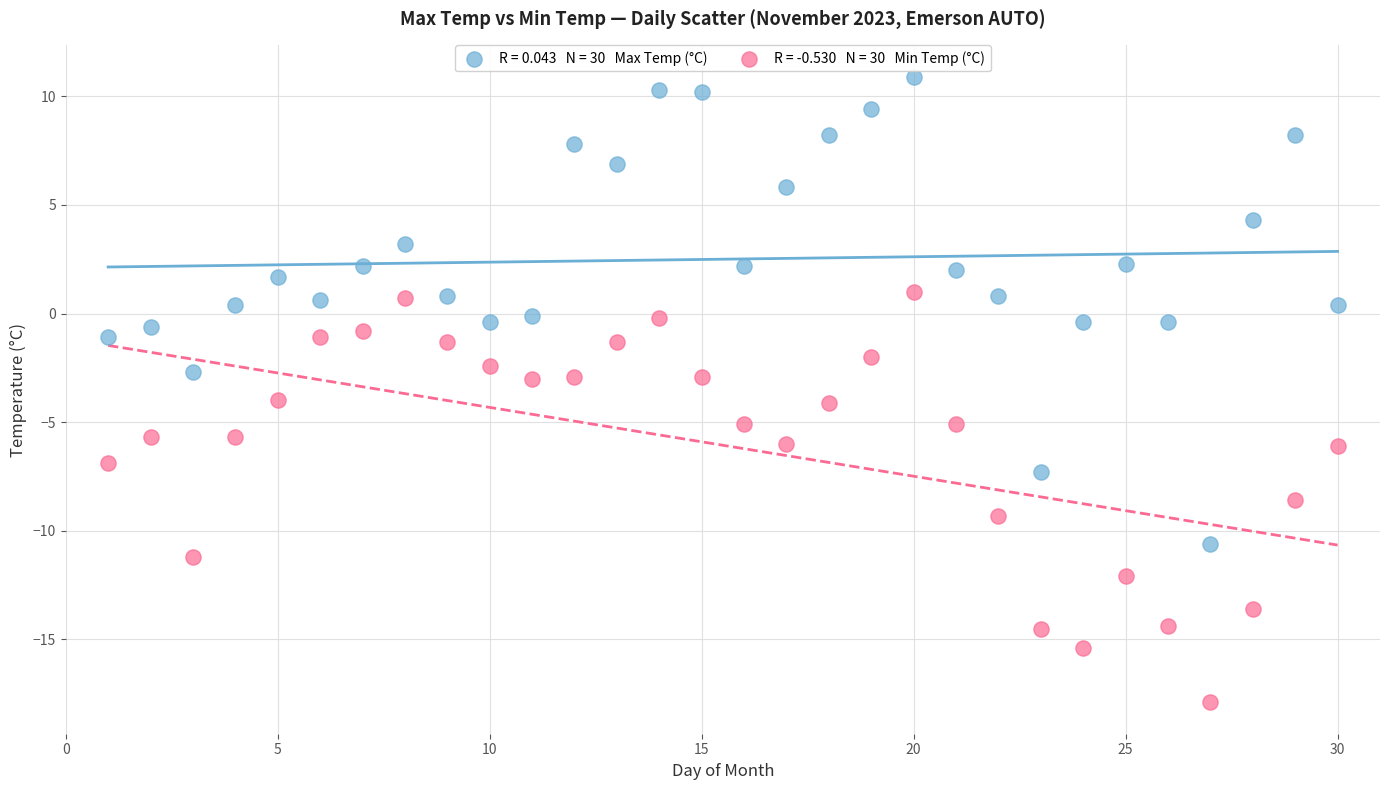

Across all data points, what is the range of Y values (max minus min)?

28.8